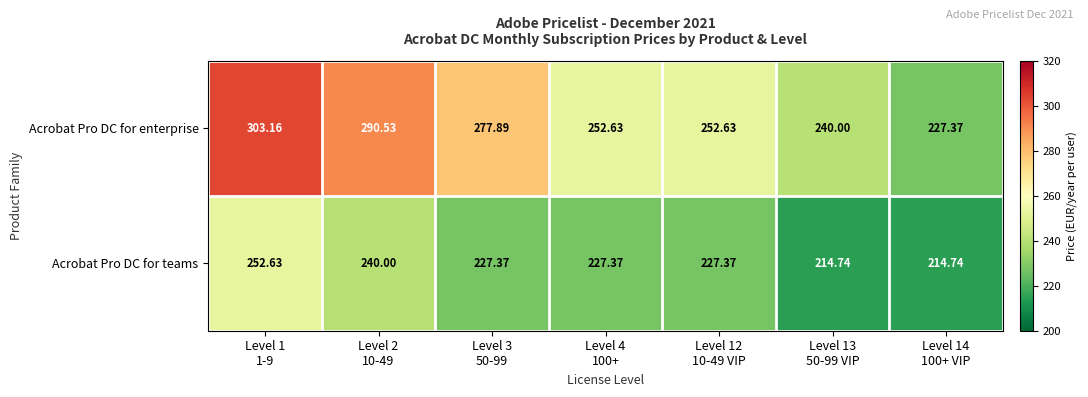

What is the difference between the highest and lowest values at Level 3
50-99?

50.5